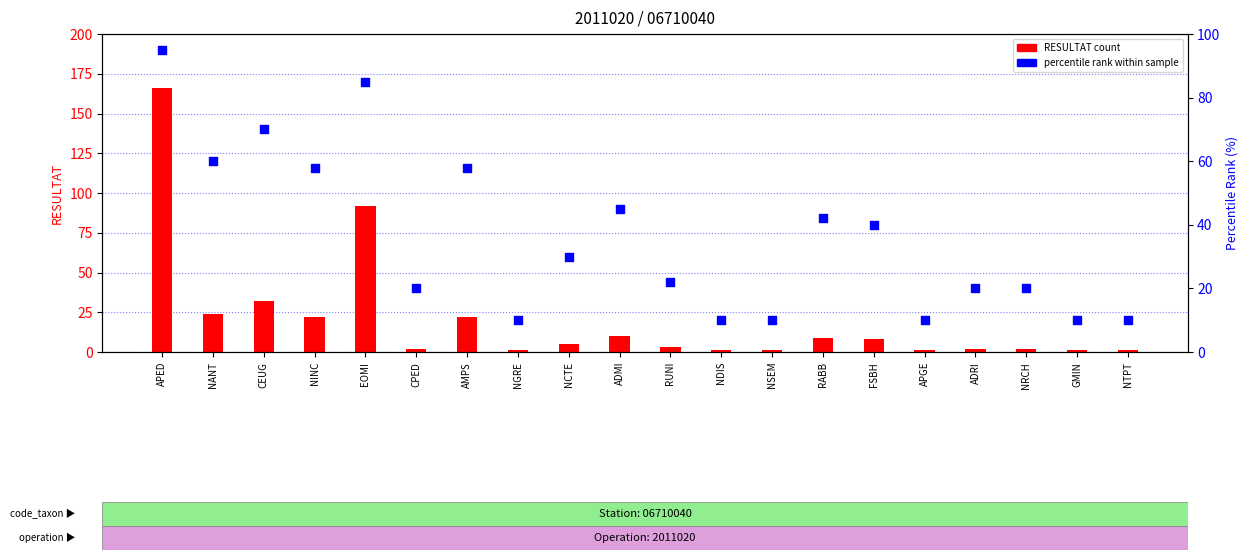

Which series contains the highest Y value?

RESULTAT count